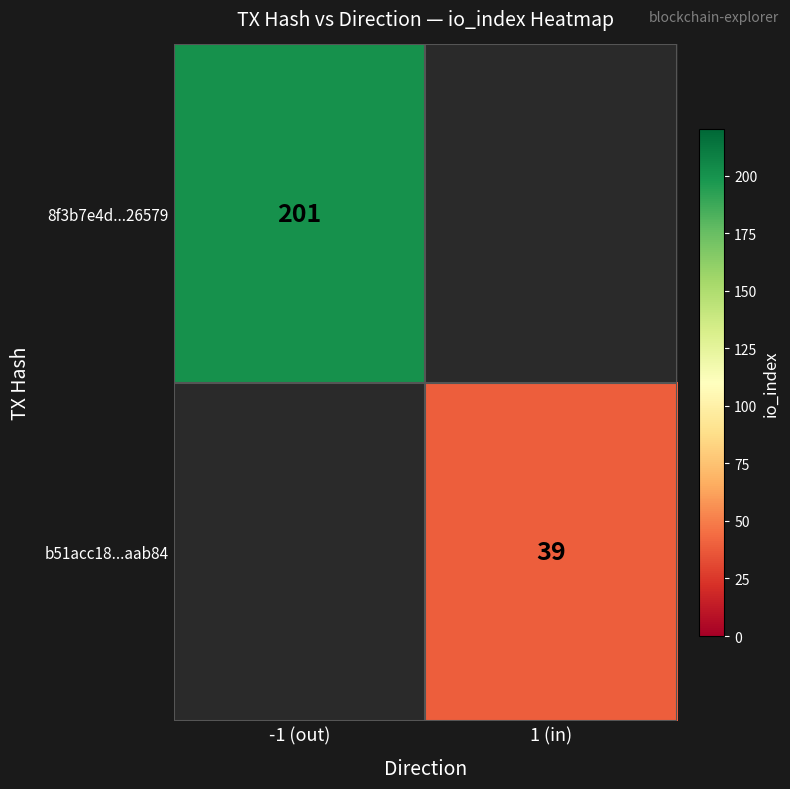

Is it true that 8f3b7e4d...26579 equals 201 at -1 (out)?

True